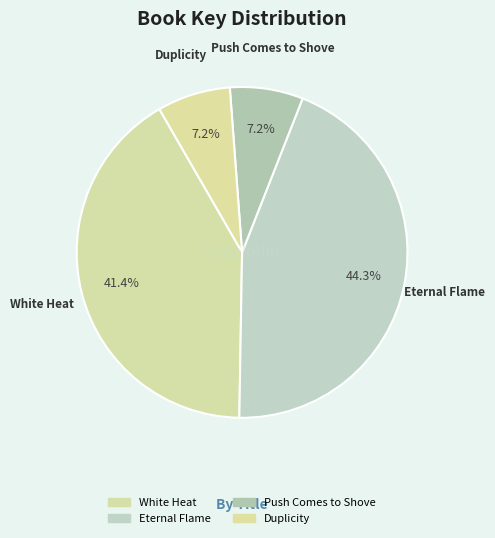

How much of the chart is everything except Duplicity?

92.8%